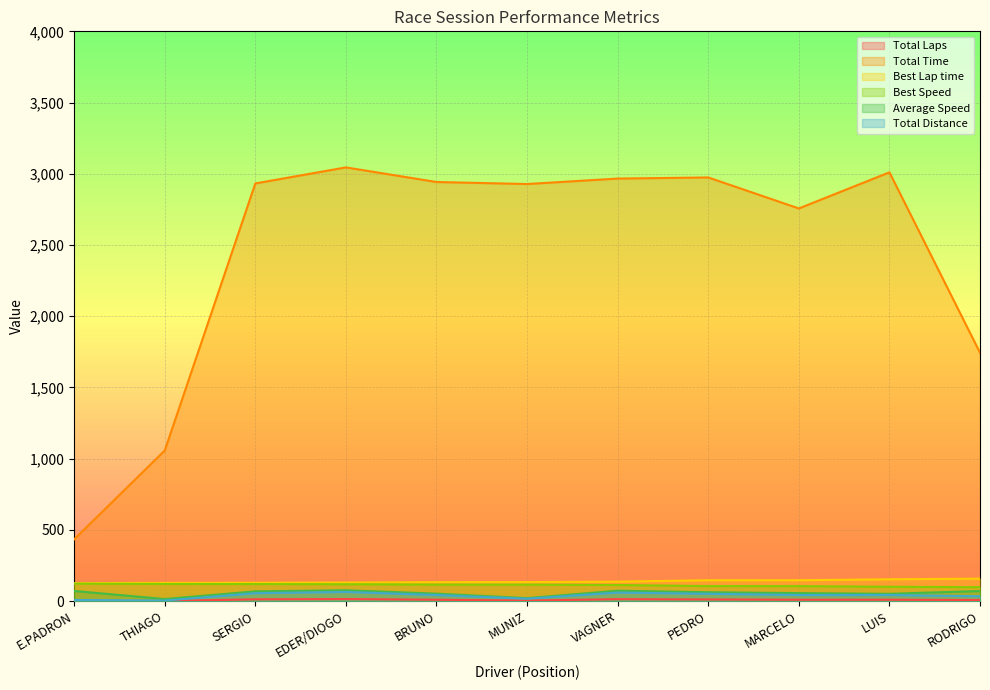

Which series has the largest range (max minus min)?

Total Time